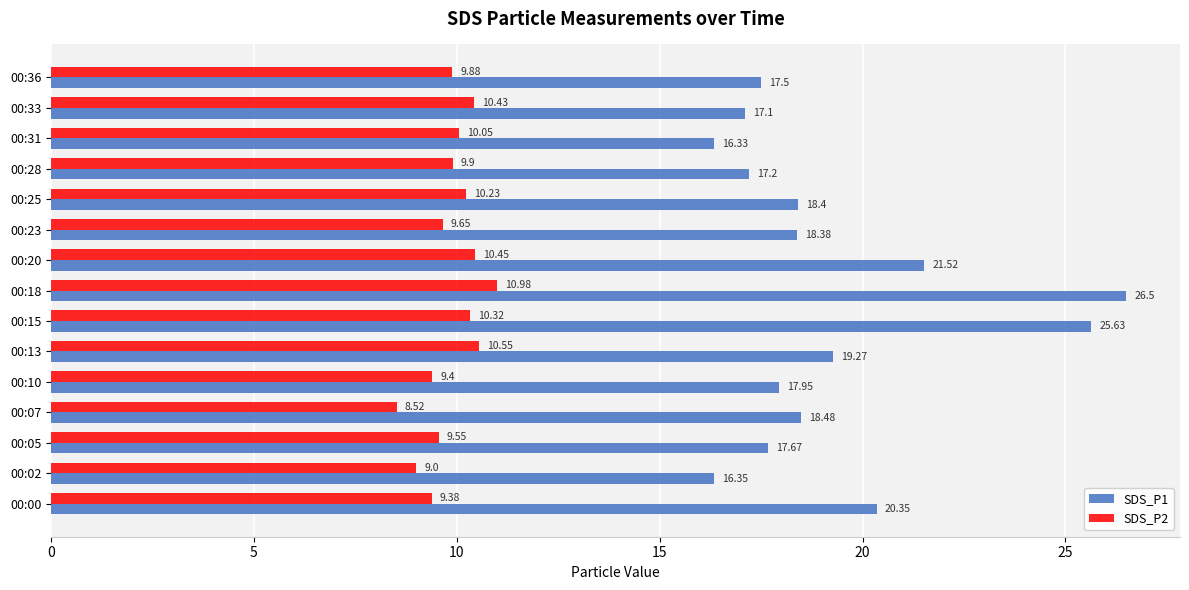

Which series has the largest total across all categories?

SDS_P1